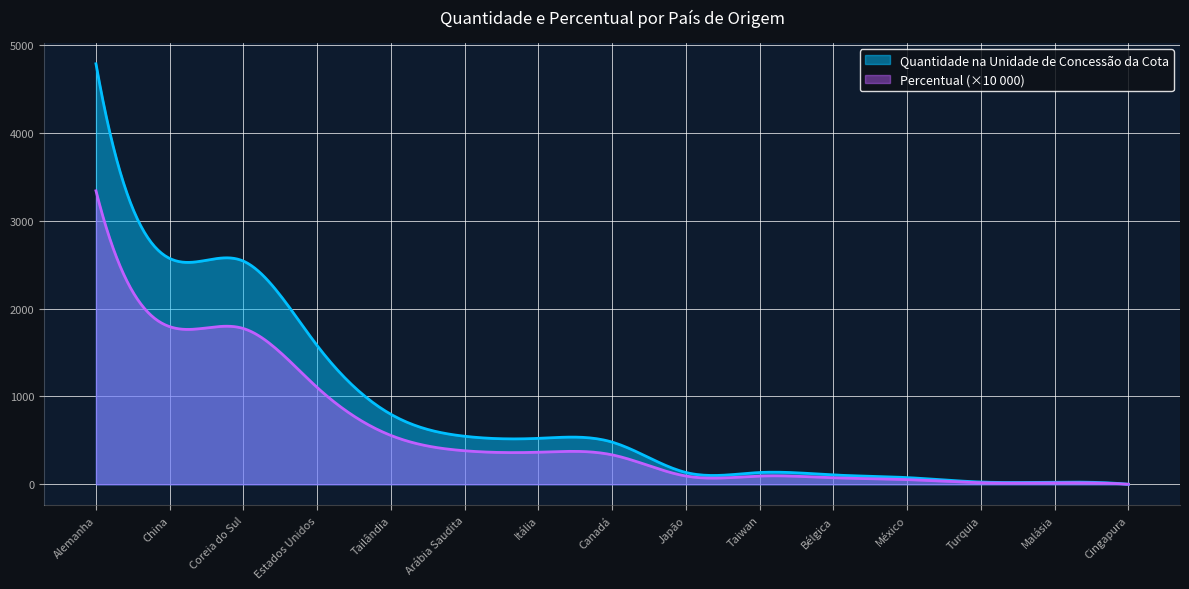

The value of Quantidade na Unidade de Concessão da Cota at Arábia Saudita is 546.8. True or false?

True